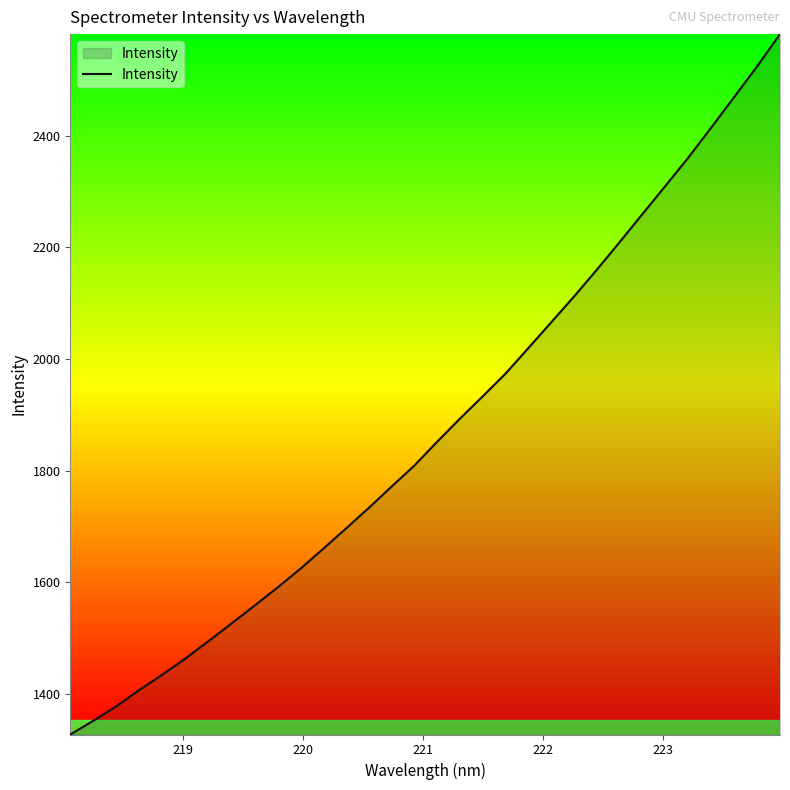

What is the smallest value displayed?

1327.2